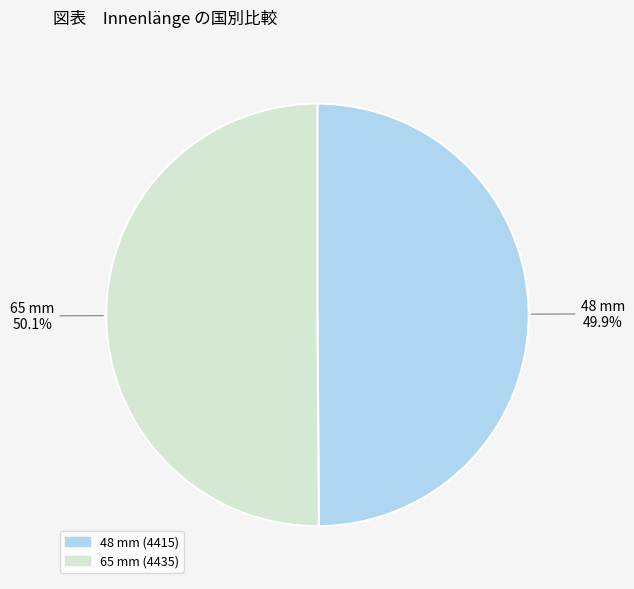

Is it true that 48 mm is 50% of the pie?

True